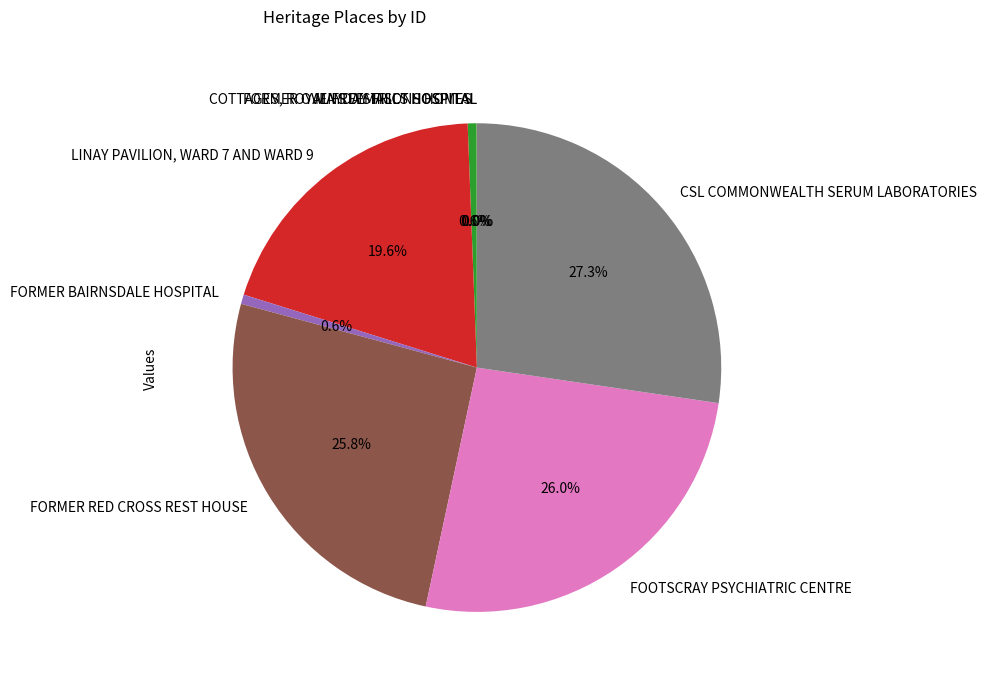

To the nearest percent, what percentage of the pie is CSL COMMONWEALTH SERUM LABORATORIES?

27%